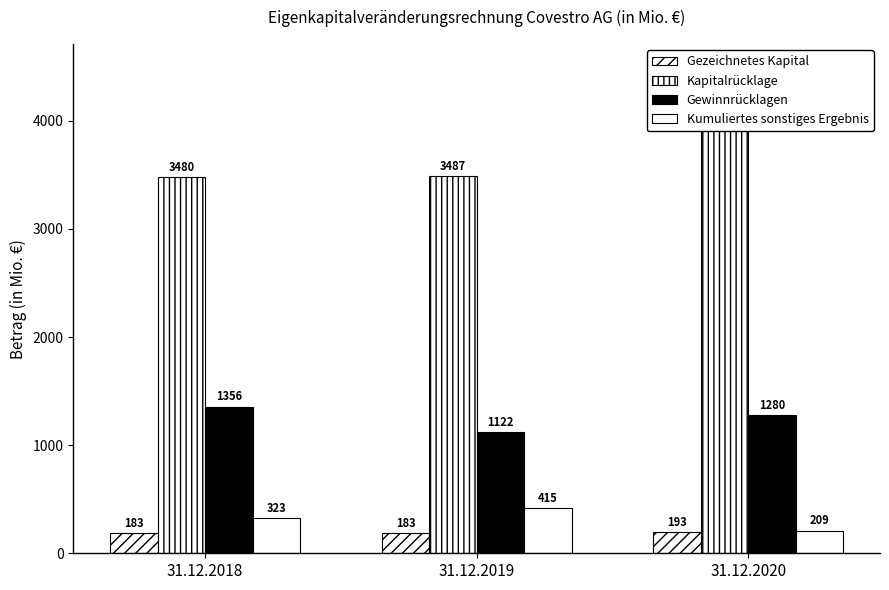

Reading right to left, extract all data points from this chart.

Gezeichnetes Kapital: 31.12.2020=193	31.12.2019=183	31.12.2018=183
Kapitalrücklage: 31.12.2020=3925	31.12.2019=3487	31.12.2018=3480
Gewinnrücklagen: 31.12.2020=1280	31.12.2019=1122	31.12.2018=1356
Kumuliertes sonstiges Ergebnis: 31.12.2020=209	31.12.2019=415	31.12.2018=323